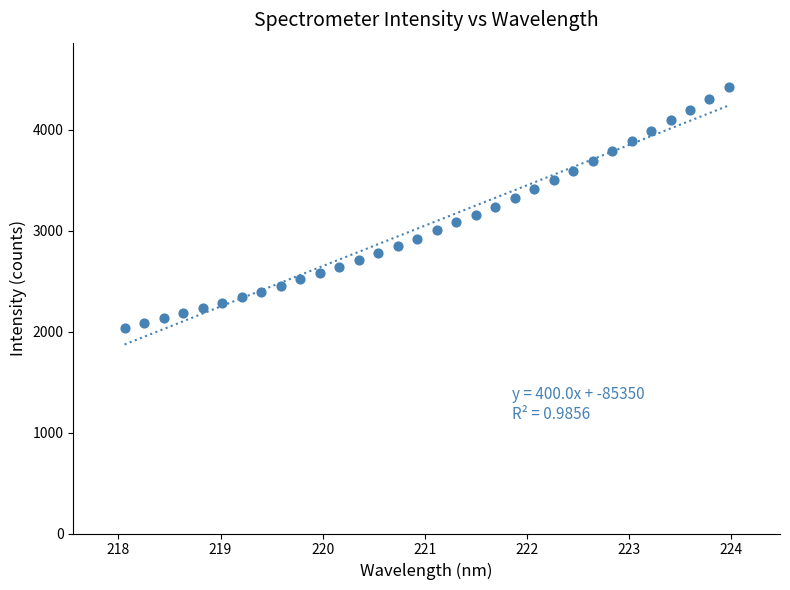

How many data points are displayed?

32